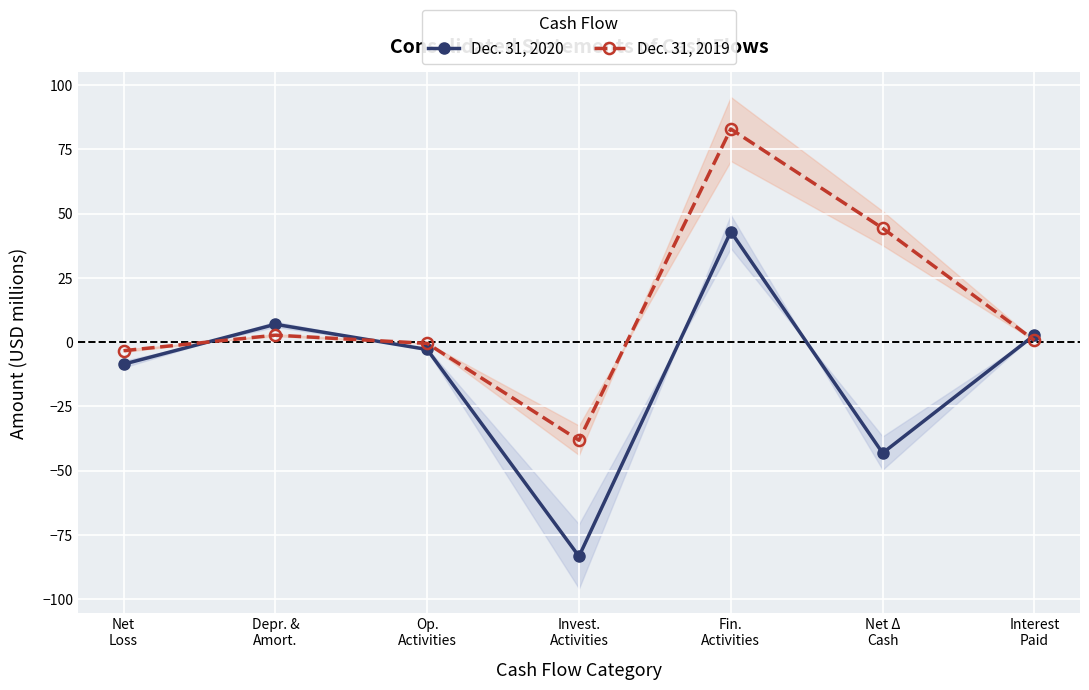

Which series ends up on top after the final intersection of Dec. 31, 2020 and Dec. 31, 2019?

Dec. 31, 2020